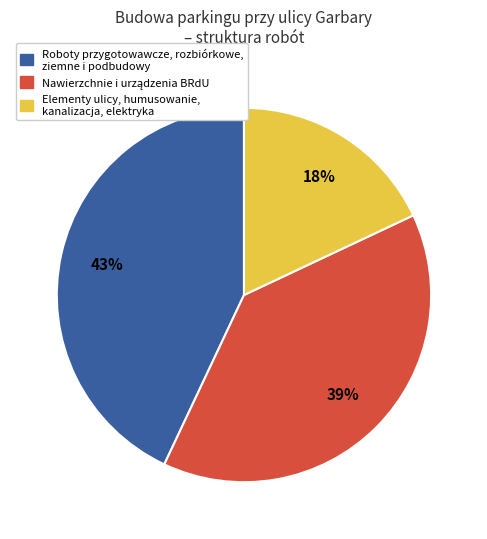

To the nearest percent, what portion does Elementy ulicy, humusowanie, kanalizacja, elektryka represent?

18%